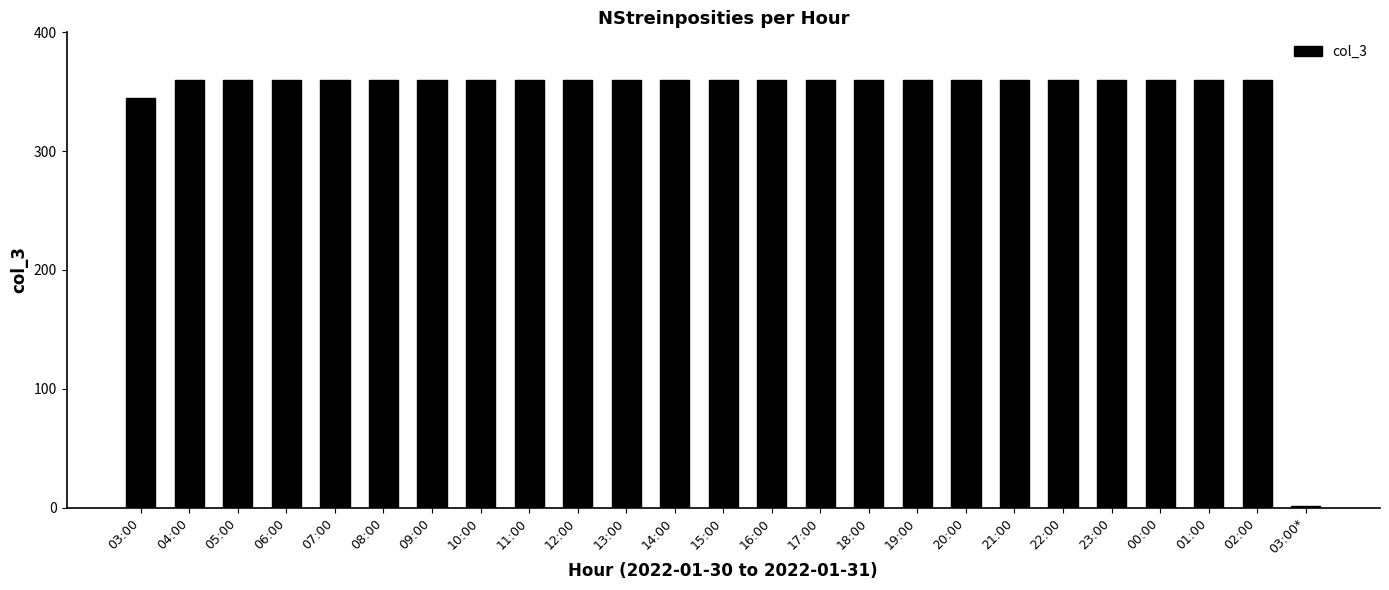

Approximately how many times larger is the value at 17:00 compared to 15:00?

1.0